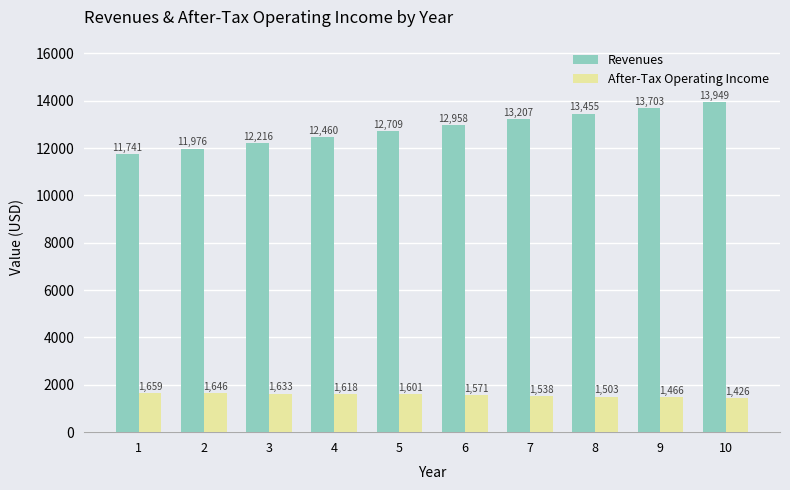

The After-Tax Operating Income series shows 1538.3 at 7. True or false?

True